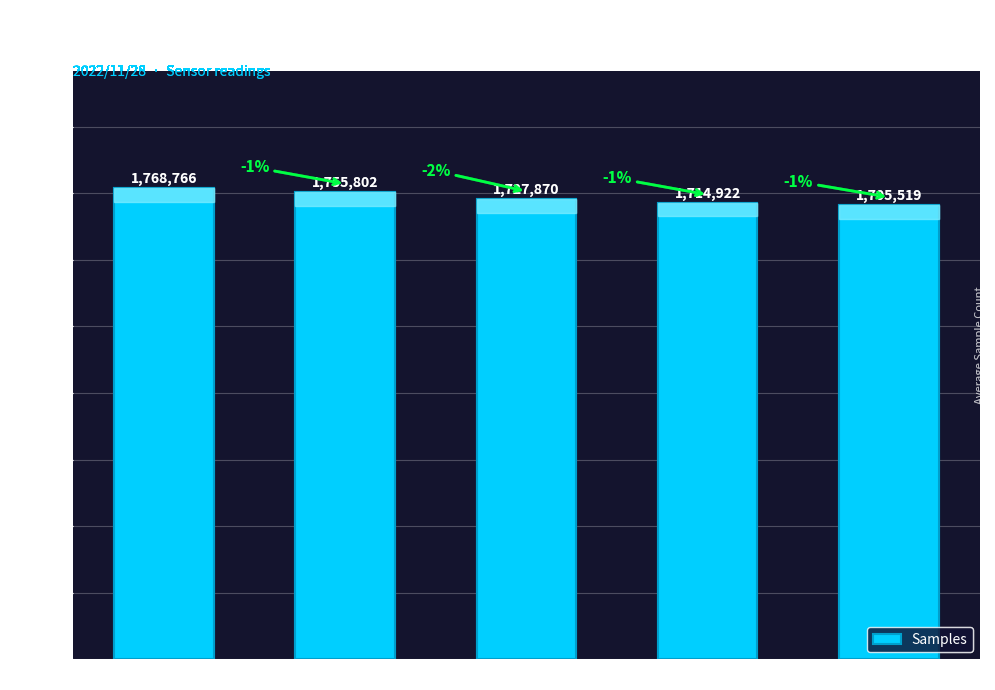

How many values are below 1727870?

2